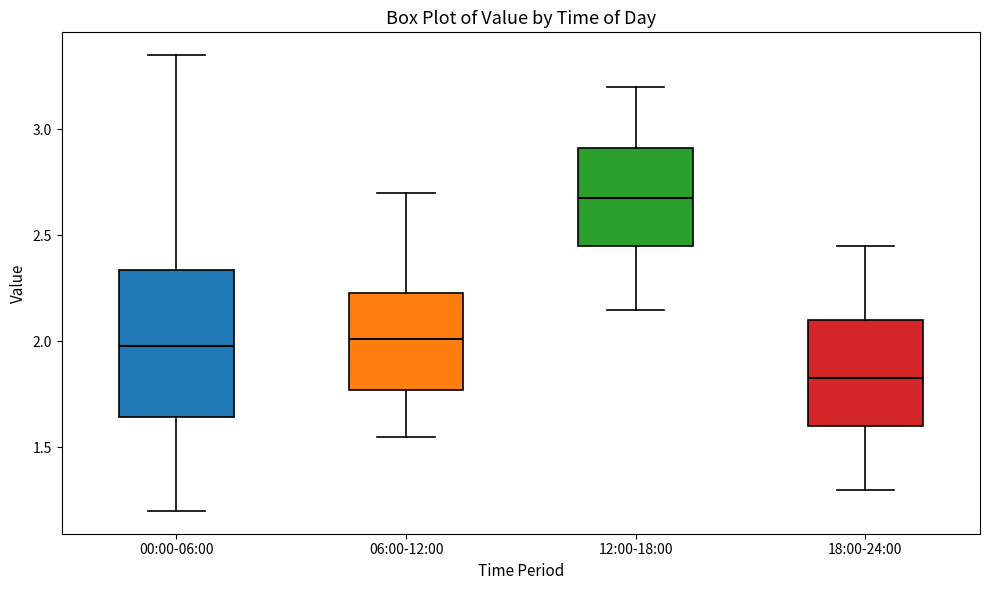

Reading left to right, transcribe this box plot: for each box, give where its median line is, the range the box spans, and where its two whiskers end, as read against the y-axis. The values are not printed on the chart, so give them approximately, as read against the axis.

00:00-06:00: median 2.00, box 1.65 to 2.35, whiskers 1.20 to 3.35
06:00-12:00: median 2.00, box 1.75 to 2.25, whiskers 1.55 to 2.70
12:00-18:00: median 2.70, box 2.45 to 2.90, whiskers 2.15 to 3.20
18:00-24:00: median 1.85, box 1.60 to 2.10, whiskers 1.30 to 2.45